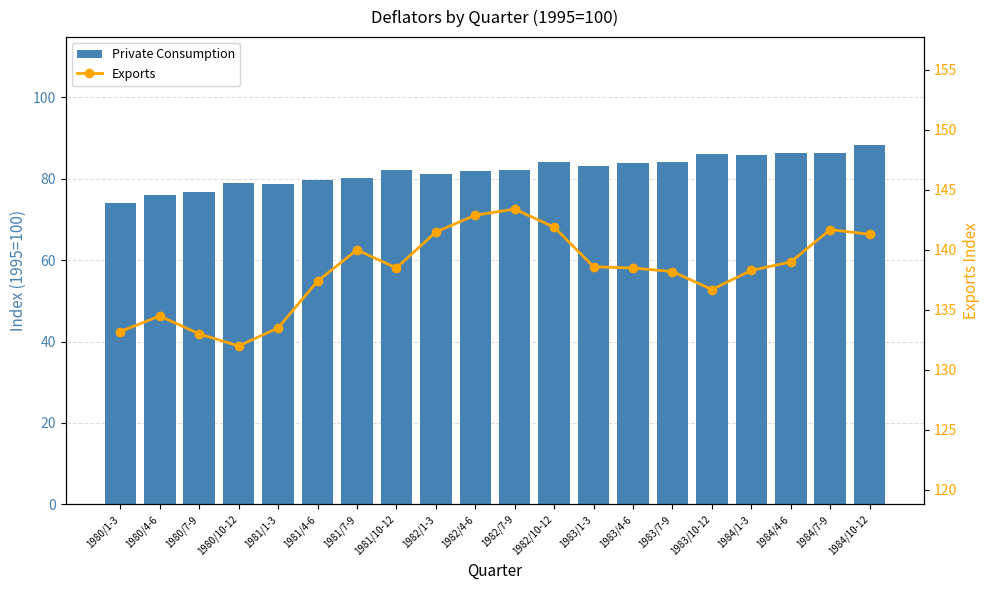

Reading left to right, what are all the values shown in this chart?

Private Consumption: 1980/1-3=74.1	1980/4-6=75.9	1980/7-9=76.8	1980/10-12=79.0	1981/1-3=78.6	1981/4-6=79.7	1981/7-9=80.1	1981/10-12=82.1	1982/1-3=81.2	1982/4-6=81.8	1982/7-9=82.2	1982/10-12=84.2	1983/1-3=83.2	1983/4-6=83.8	1983/7-9=84.2	1983/10-12=86.1	1984/1-3=85.8	1984/4-6=86.2	1984/7-9=86.4	1984/10-12=88.3
Exports: 1980/1-3=133.2	1980/4-6=134.5	1980/7-9=133.0	1980/10-12=132.0	1981/1-3=133.5	1981/4-6=137.4	1981/7-9=140.0	1981/10-12=138.5	1982/1-3=141.5	1982/4-6=142.9	1982/7-9=143.4	1982/10-12=141.9	1983/1-3=138.6	1983/4-6=138.5	1983/7-9=138.2	1983/10-12=136.7	1984/1-3=138.3	1984/4-6=139.0	1984/7-9=141.7	1984/10-12=141.3